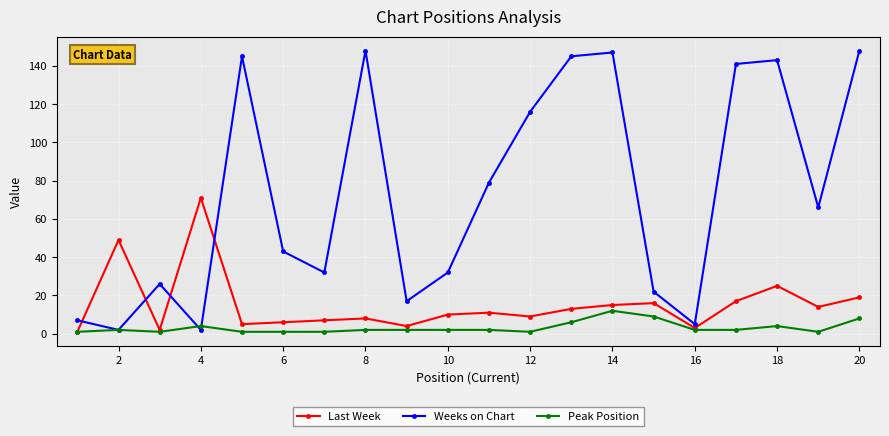

Which series has the widest spread of values?

Weeks on Chart